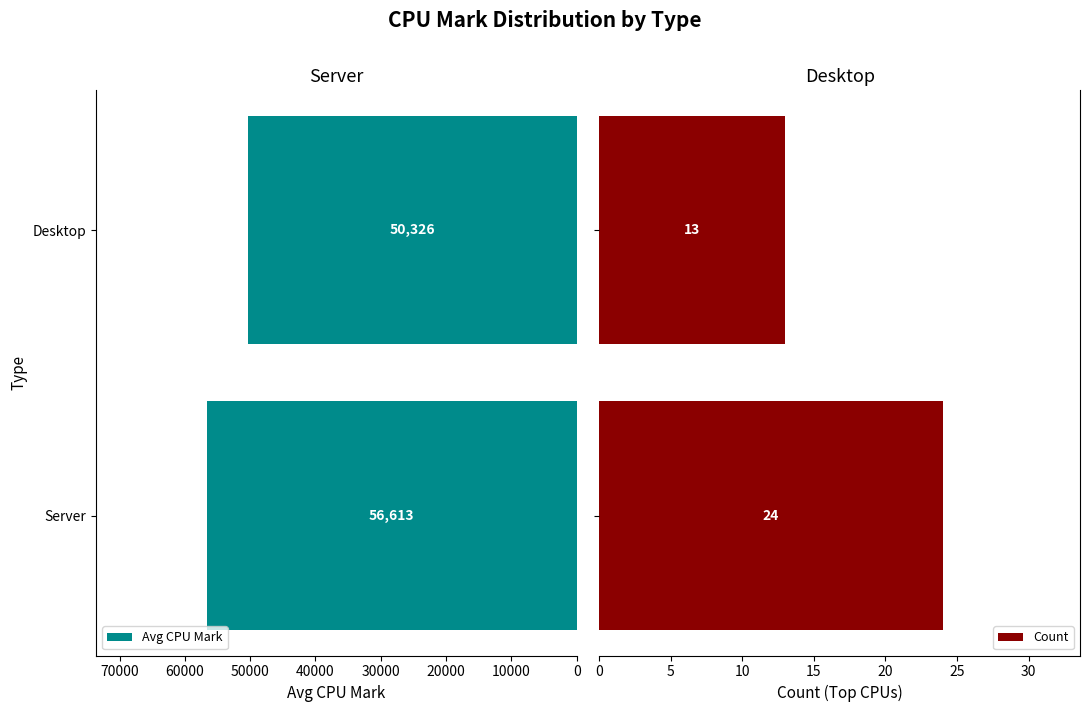

List the labels in order of Avg CPU Mark value, largest first.

Server, Desktop